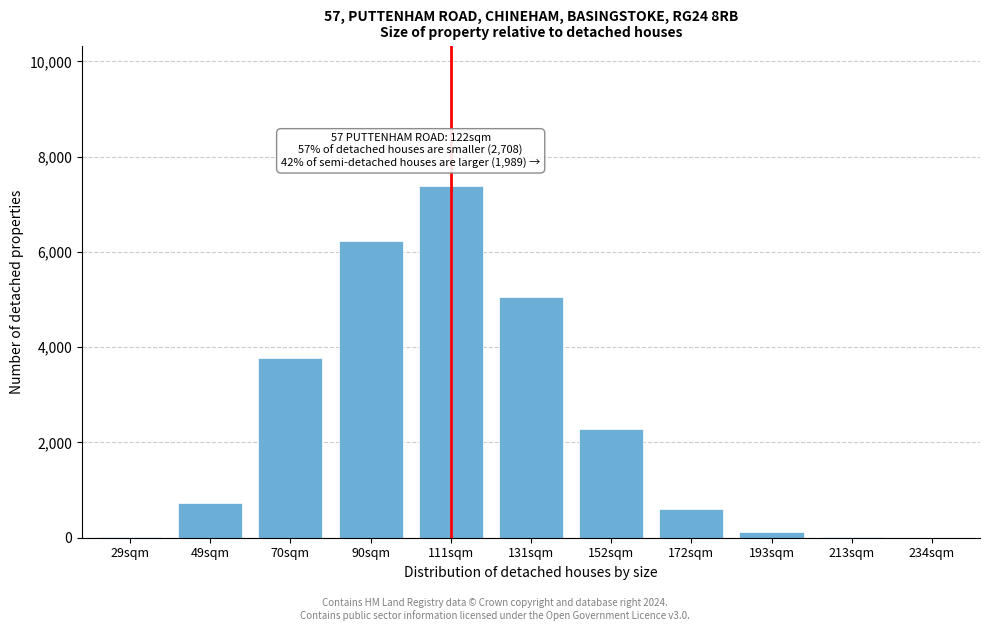

The value at 70sqm is 6371. True or false?

False